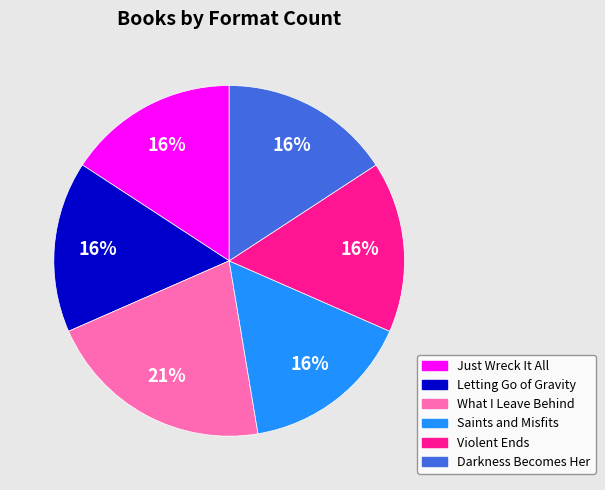

What is the ratio of the value at Darkness Becomes Her to the value at Just Wreck It All?

1.0